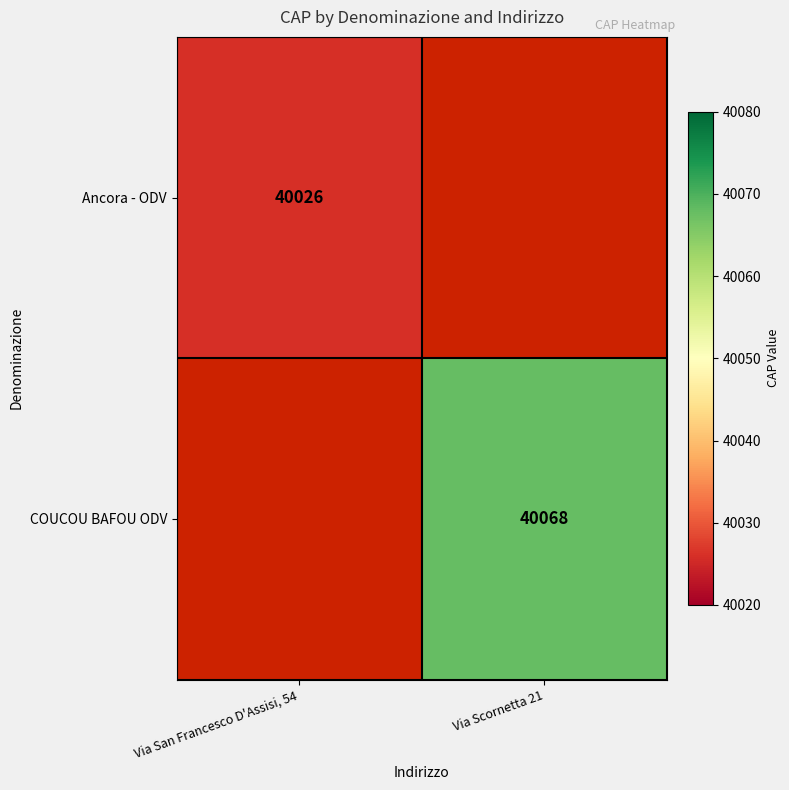

What is the minimum value shown in the chart?

40026.0